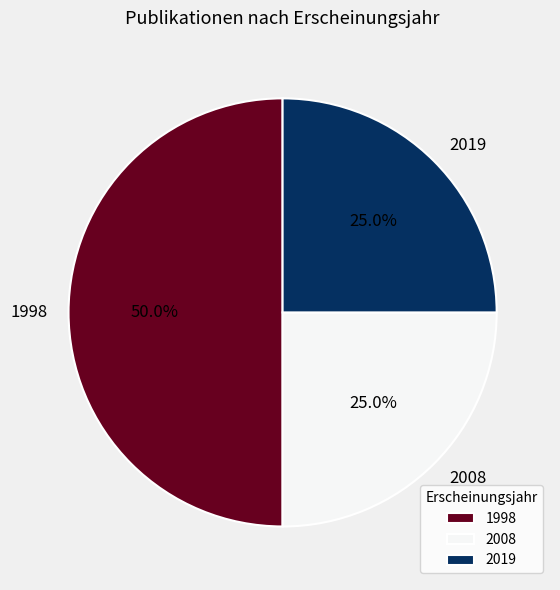

What is the ratio of the value at 2008 to the value at 1998?

0.5